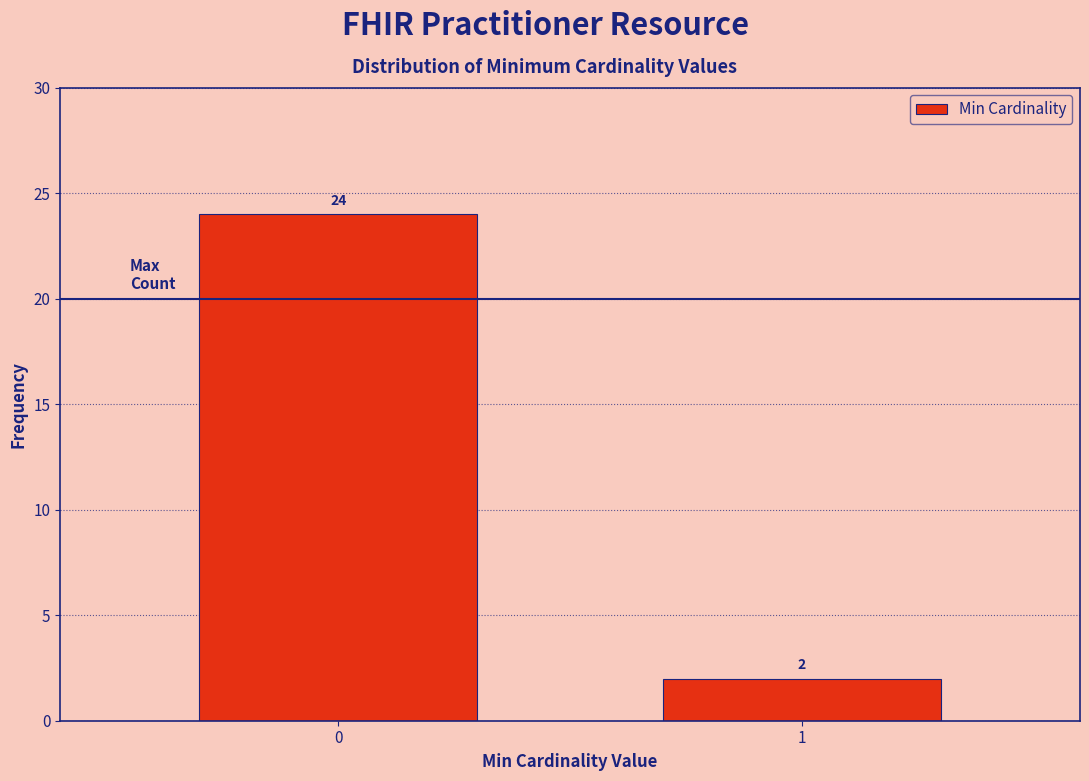

Reading left to right, transcribe all the data shown in this chart.

0=24	1=2